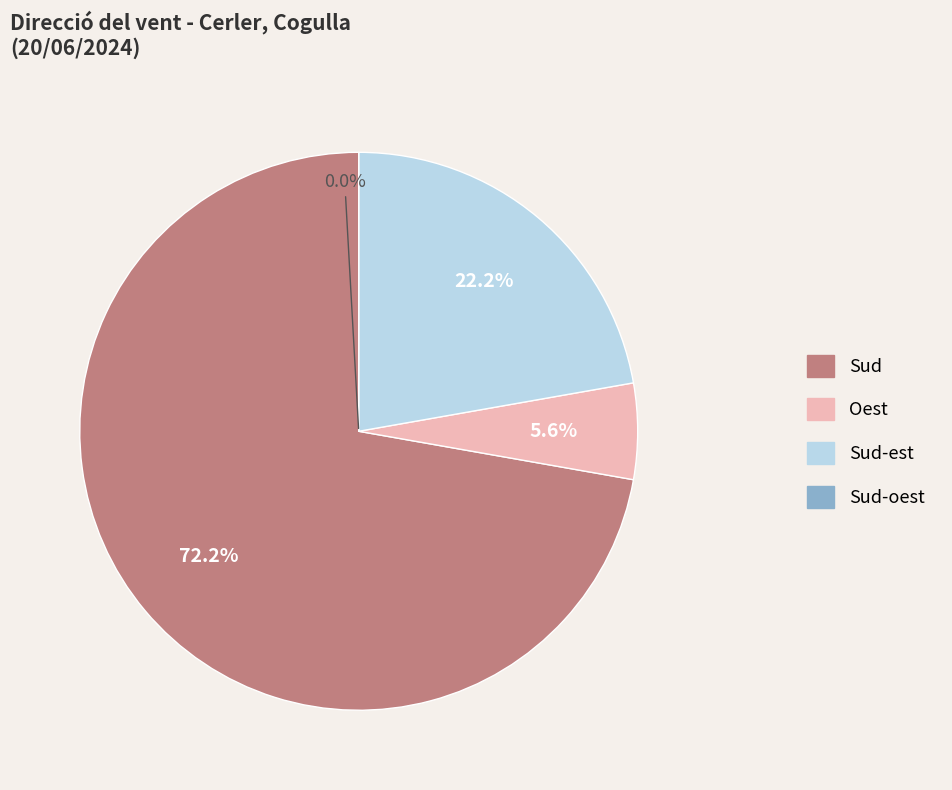

Is it true that Oest is 1% of the pie?

False